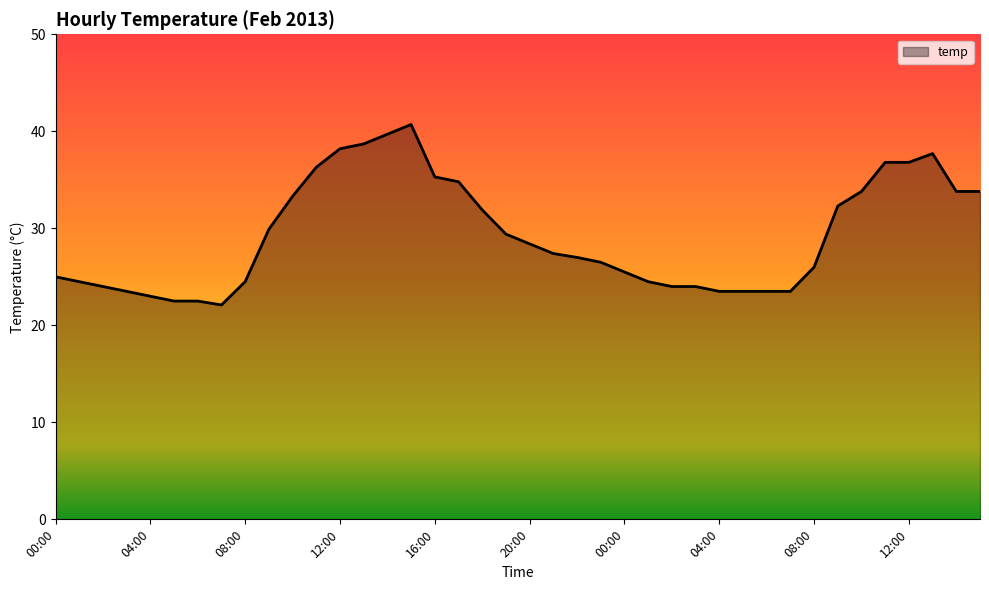

Count the number of data series in this chart.

1